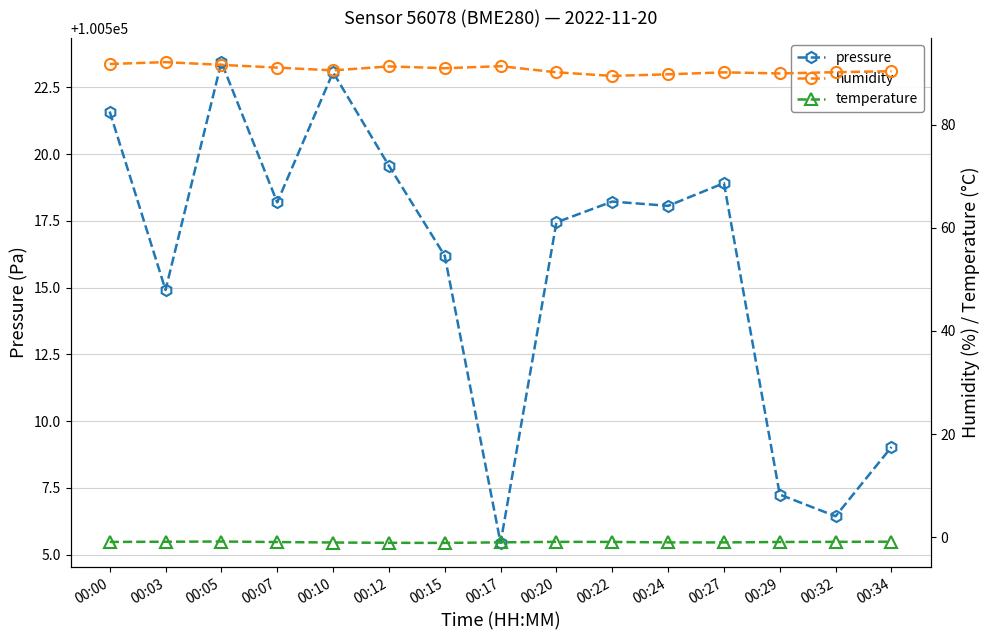

What is the difference between the highest and lowest values at 00:07?

100519.1